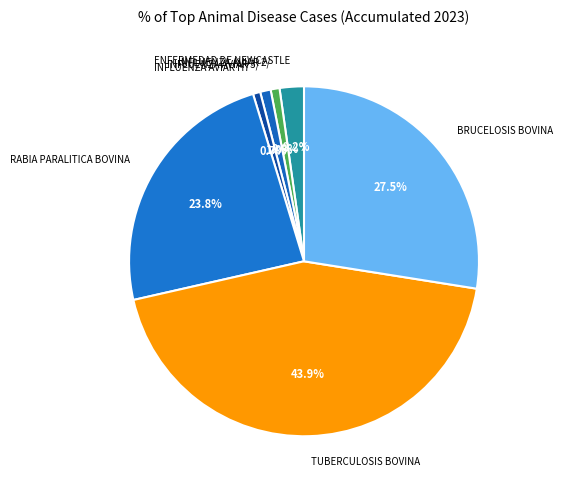

What percentage do TUBERCULOSIS BOVINA and INFLUENZA AVIAR H7 together represent?

44.6%